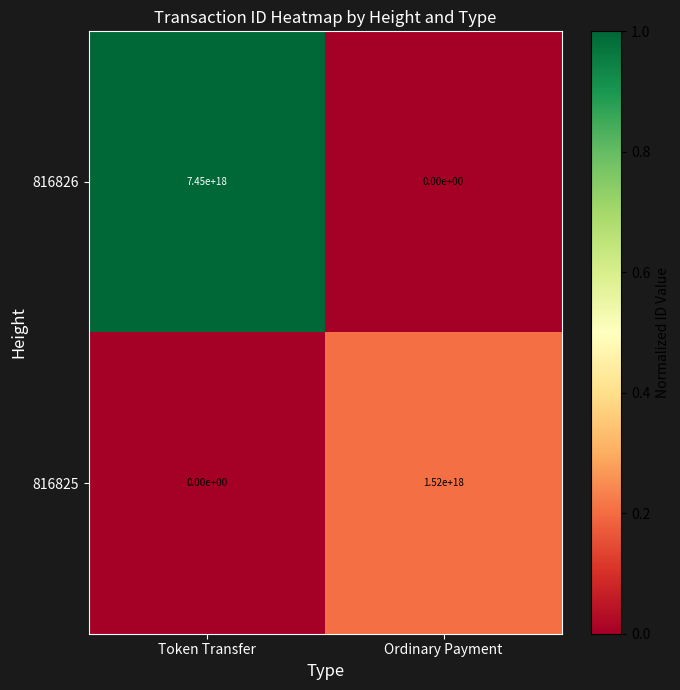

Rank the series by their average value, from lowest to highest.

816825, 816826